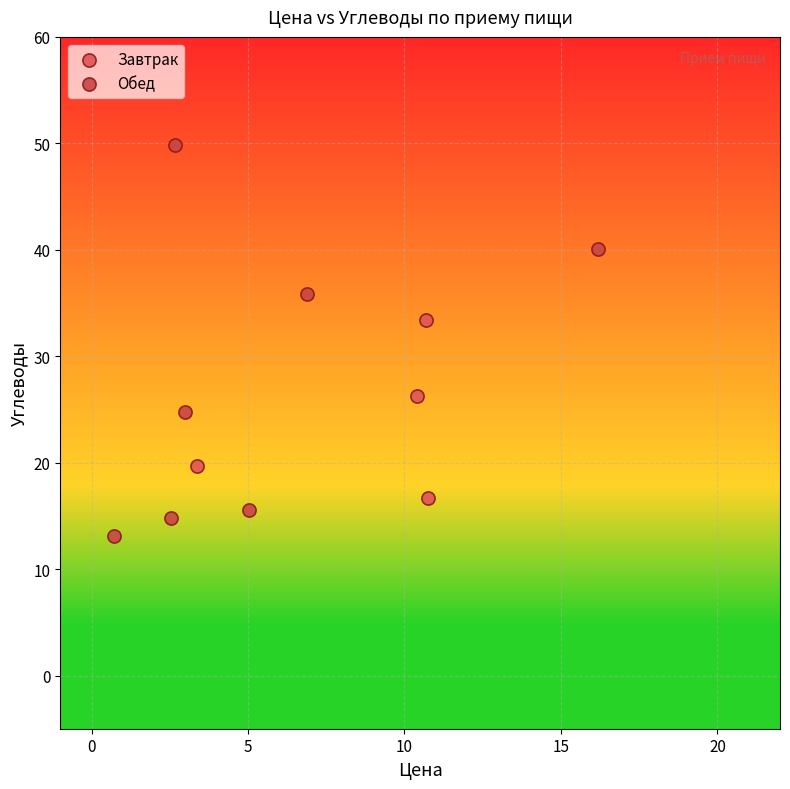

Which series has the largest Y range (max minus min)?

Обед